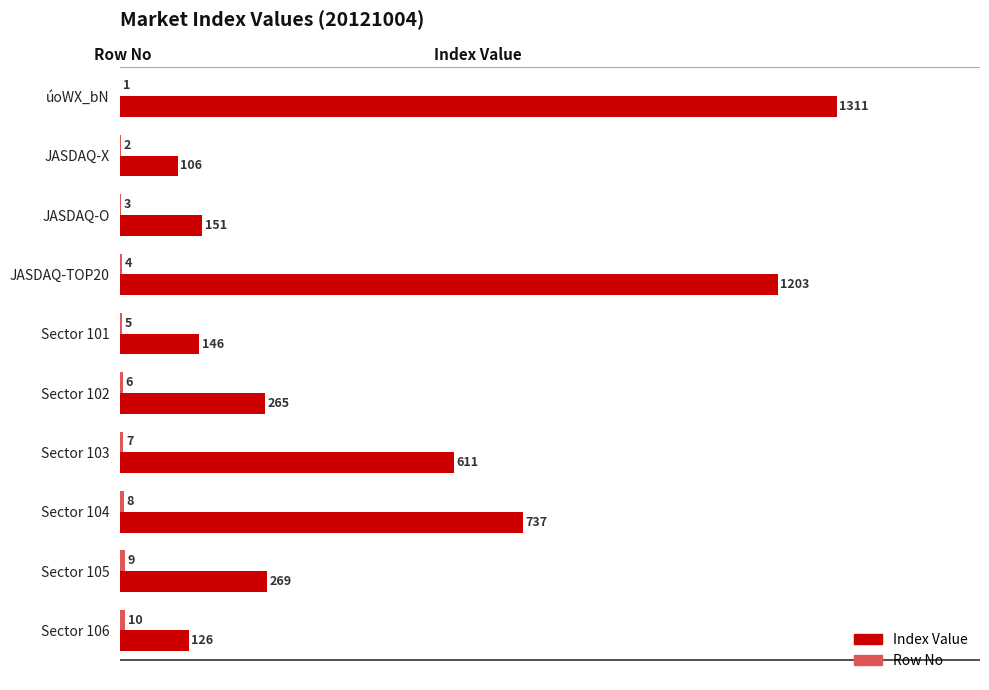

Where is Index Value nearest to the value 708?

Sector 104